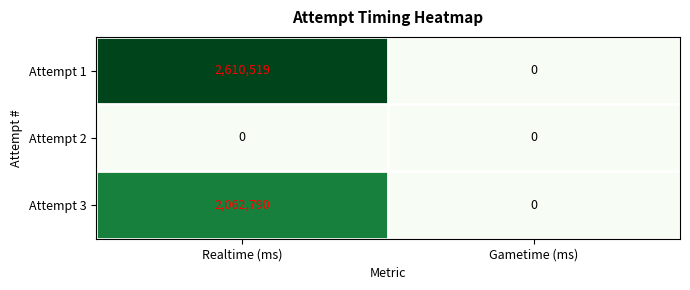

What is the maximum value shown in the chart?

2610519